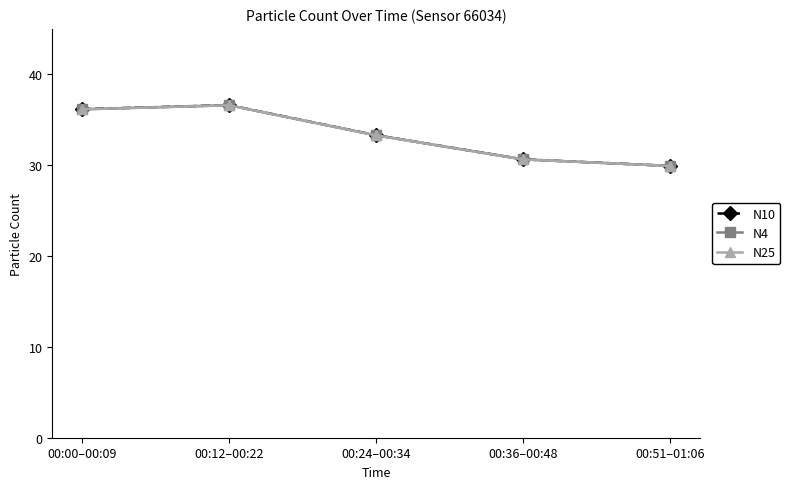

Does the chart have visible grid lines?

No